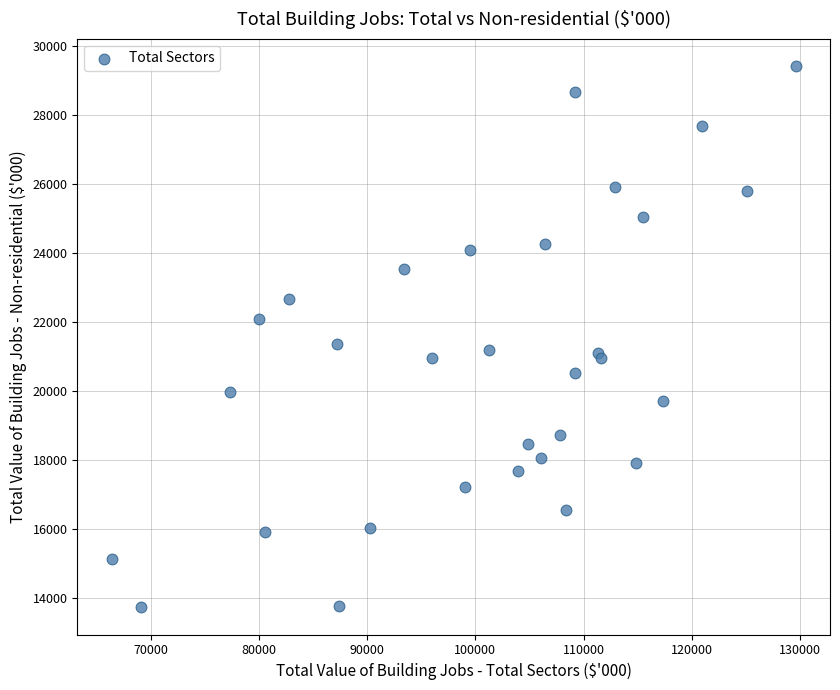

What Y value in the scatter plot is closest to 21575?

21377